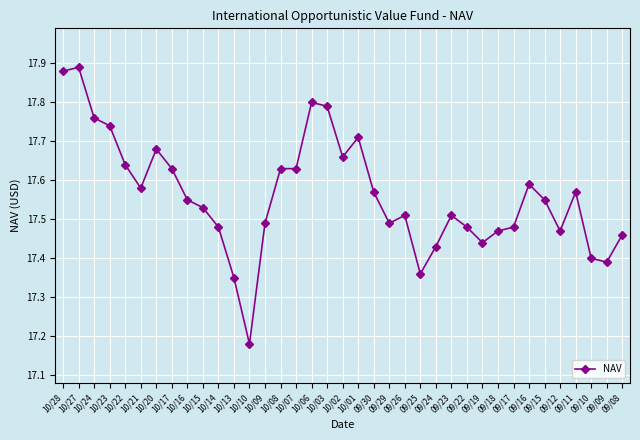

The value at 10/28 is 11.1. True or false?

False